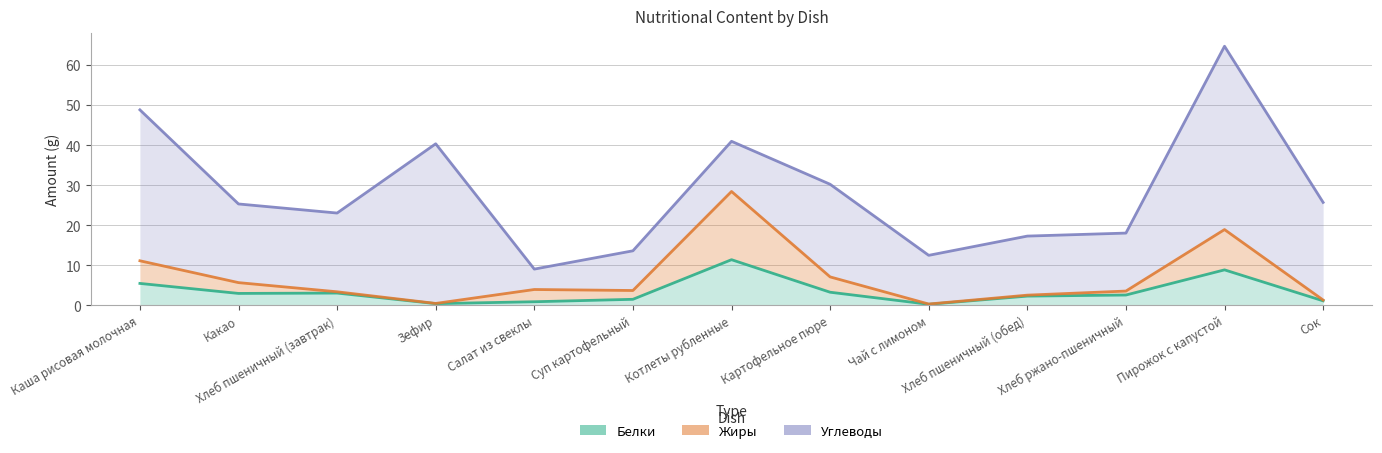

The Жиры series shows 10.0 at Какао. True or false?

False